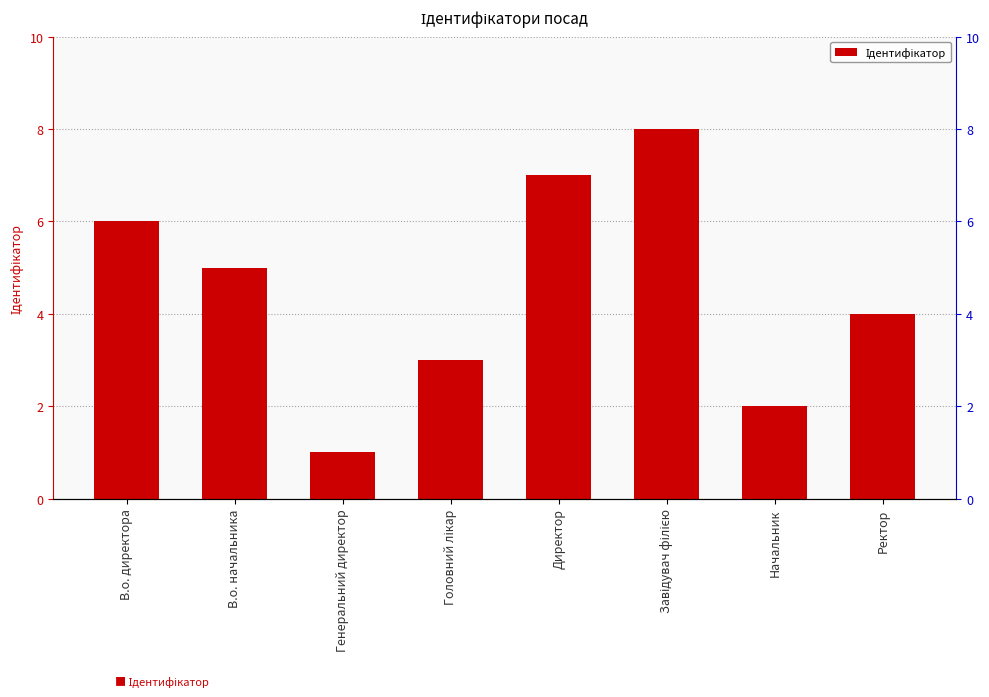

Where is the data nearest to the value 4?

Ректор